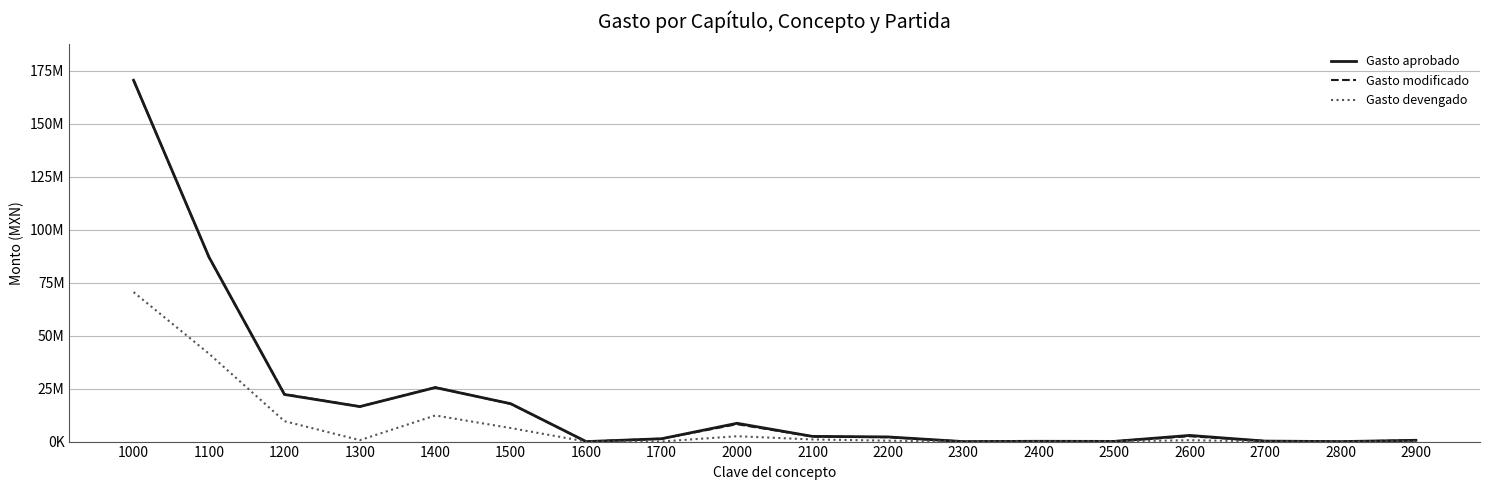

Does the chart display data point markers on the line(s)?

No